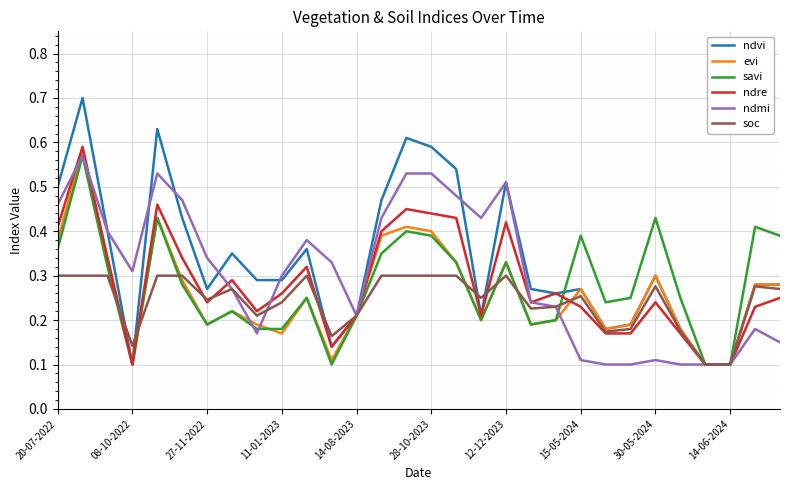

How many interior local valleys does the soc series have?

7